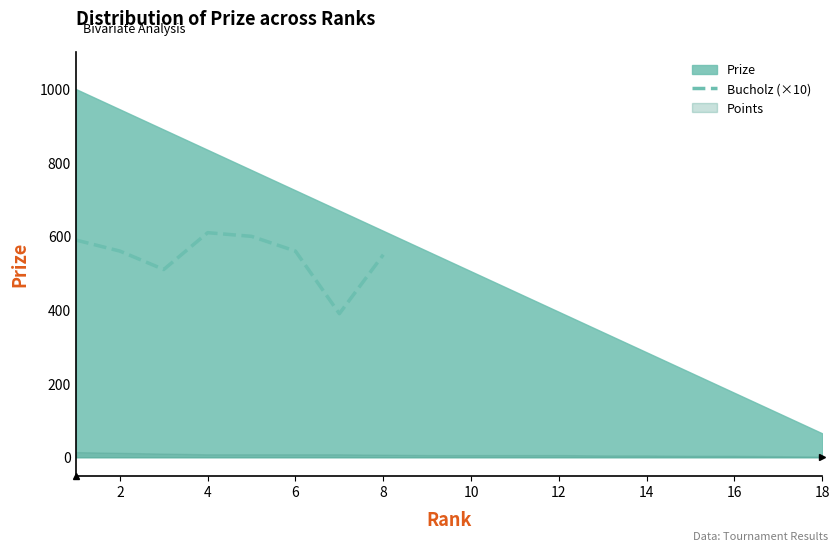

What is the maximum value for Bucholz (×10)?

610